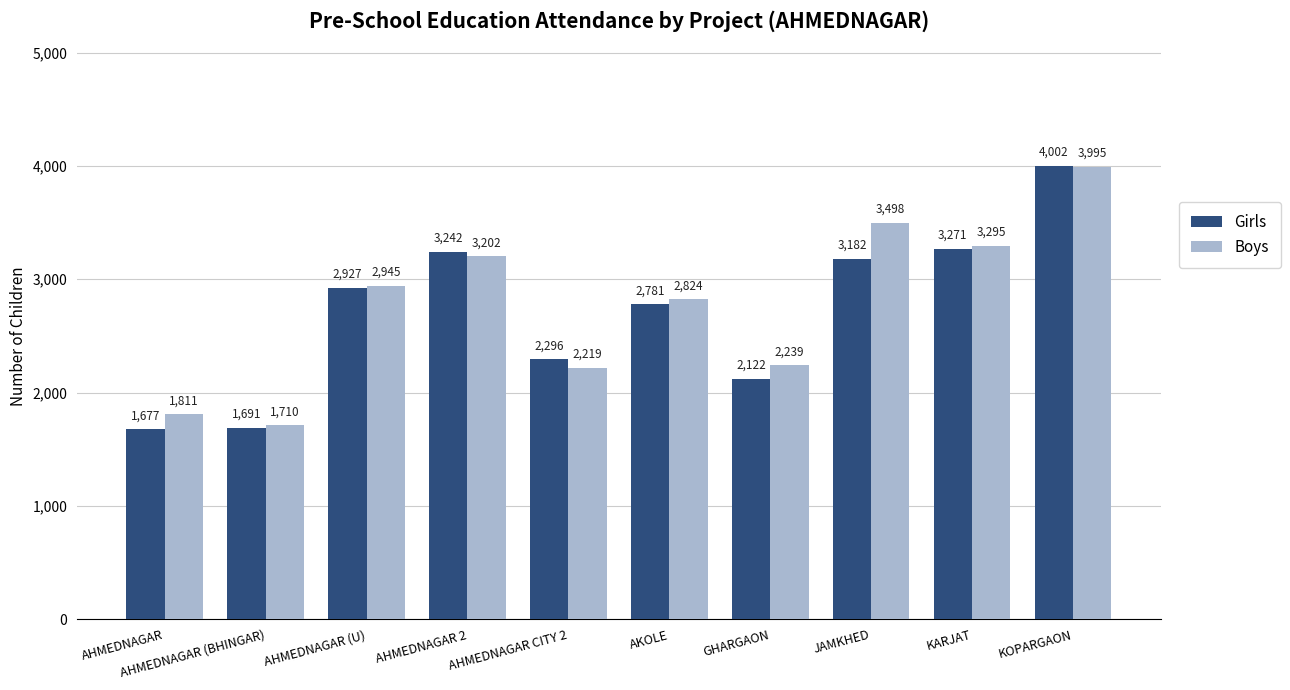

What position from the right is AKOLE?

5